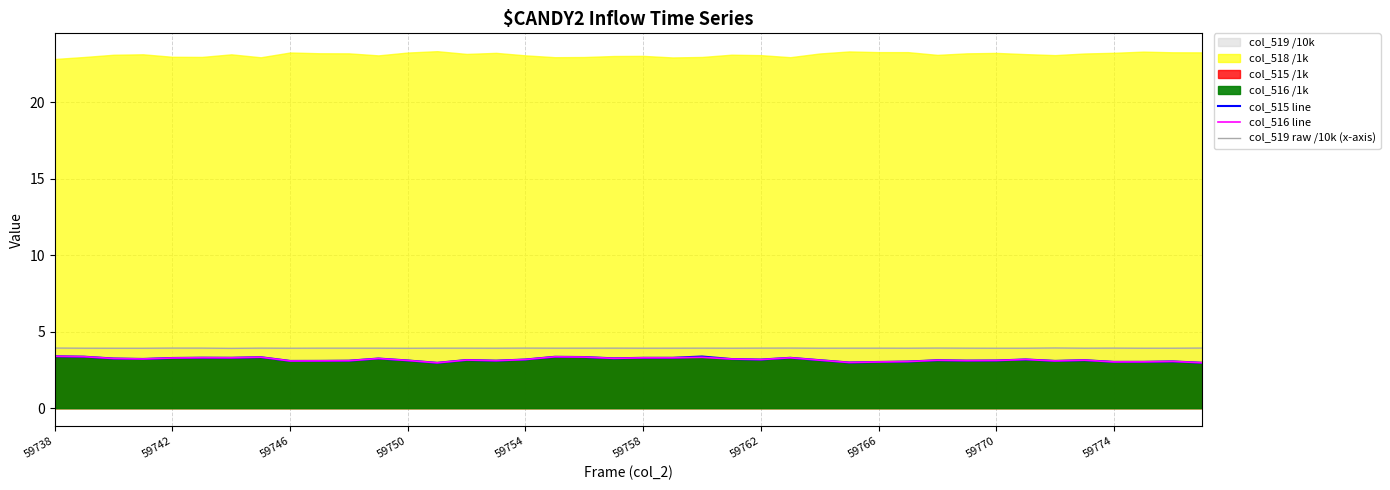

The col_516 line series shows 4.8 at 31. True or false?

False